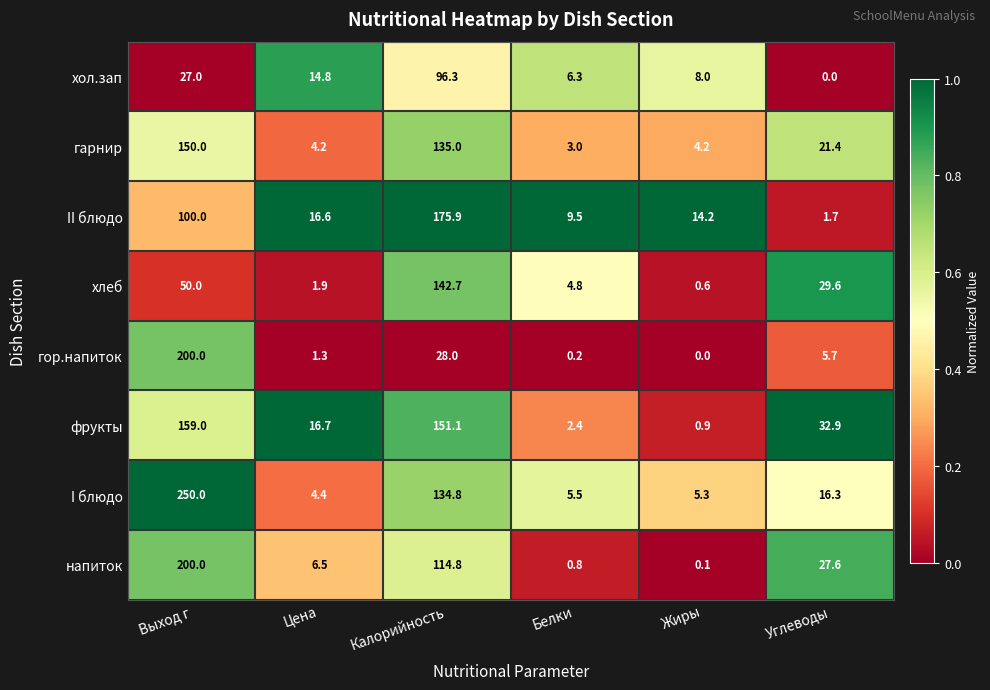

How many distinct data groups are displayed?

8